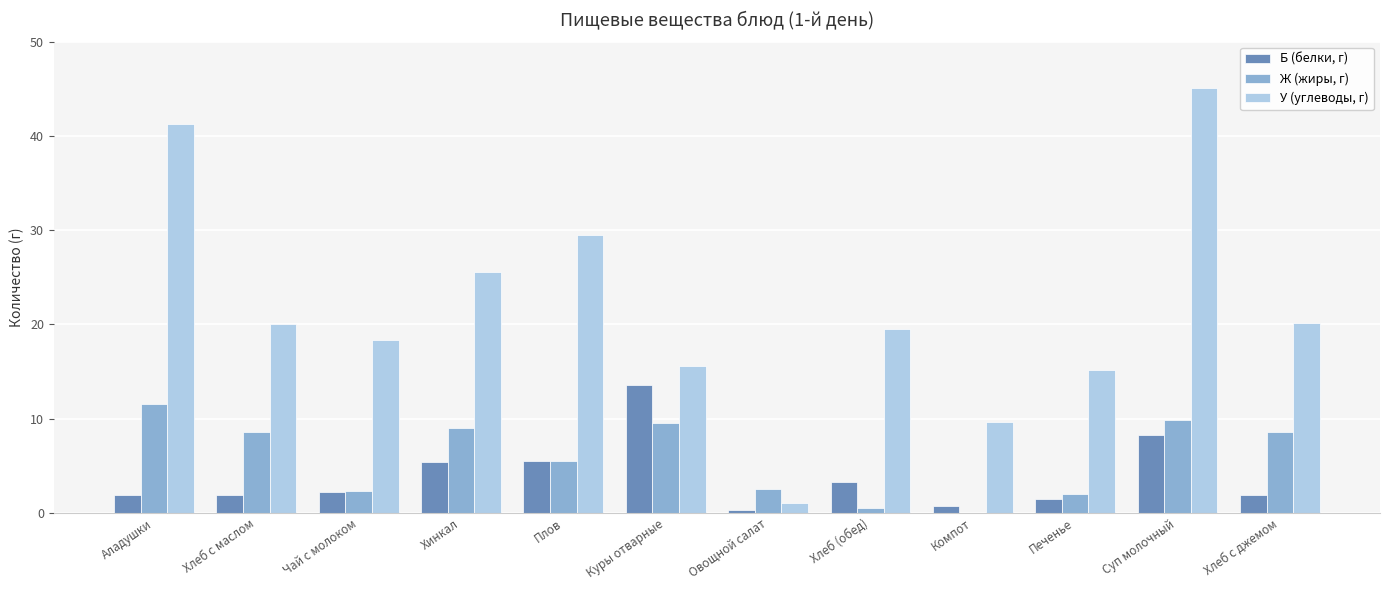

What is the total value across all series at Овощной салат?

3.9